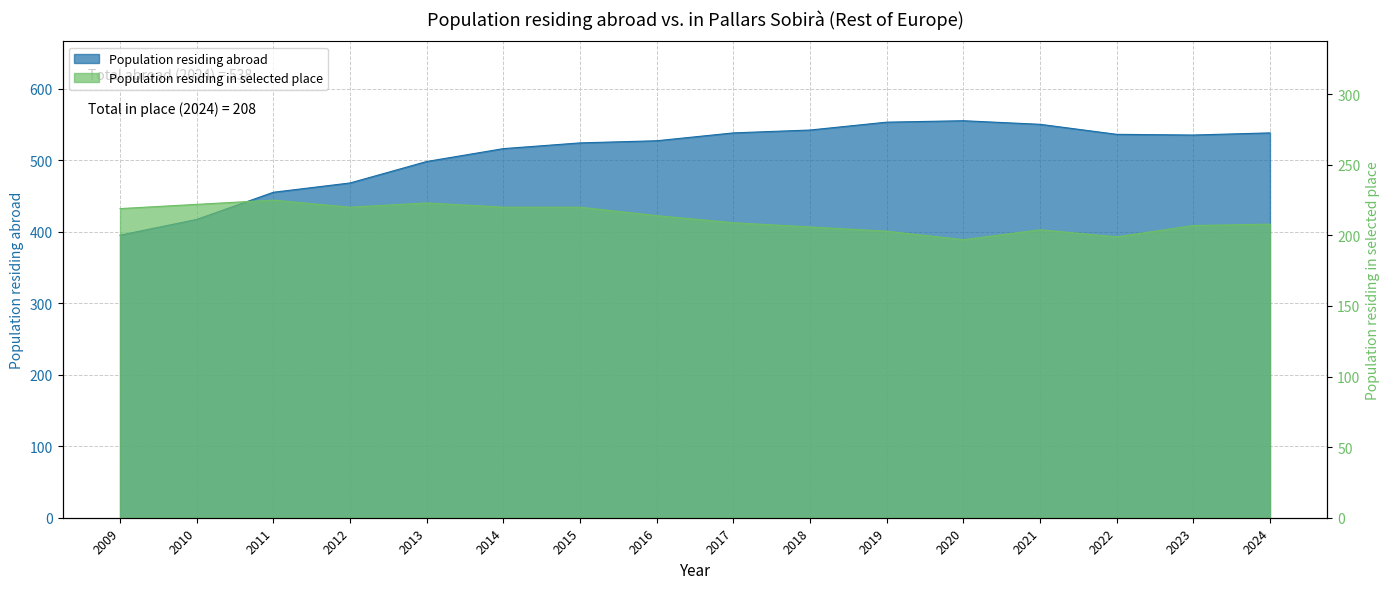

True or false: Population residing abroad and Population residing in selected place intersect in this chart.

False